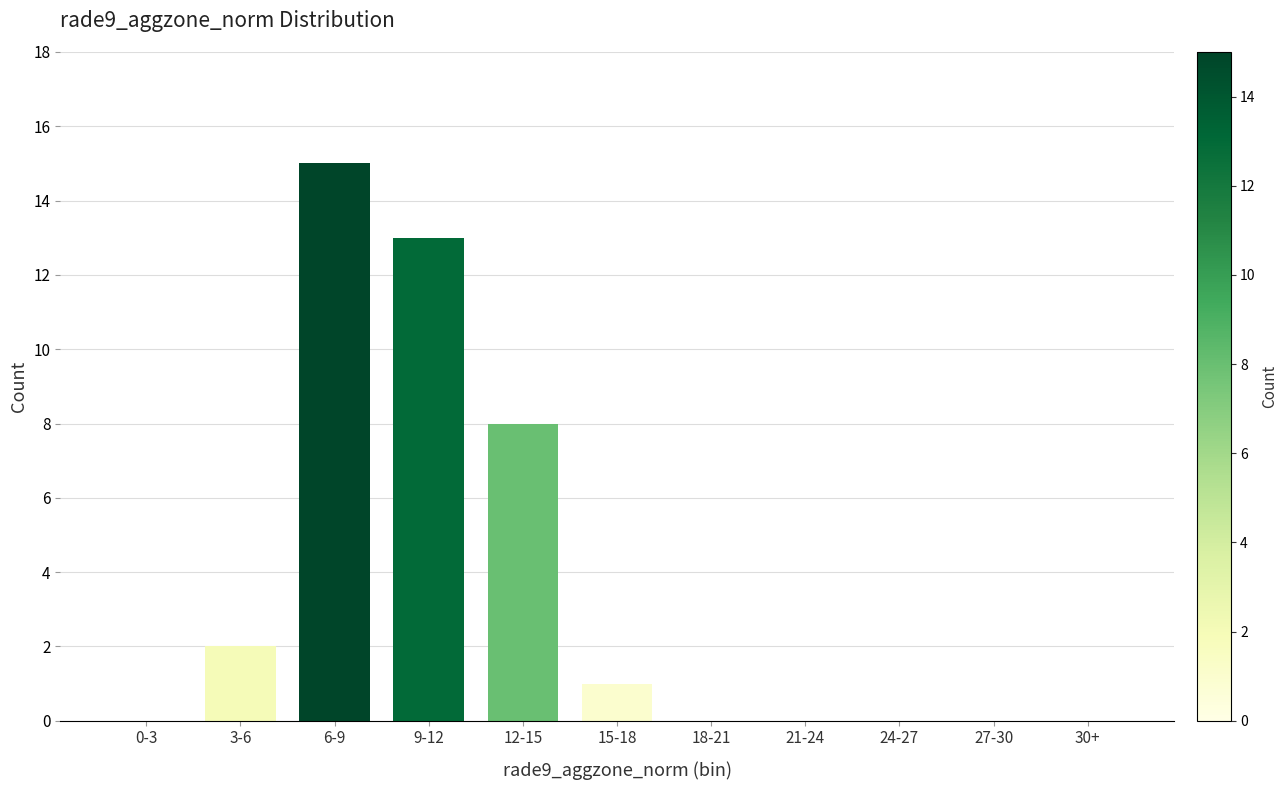

Reading right to left, extract all data points from this chart.

30+=0	27-30=0	24-27=0	21-24=0	18-21=0	15-18=1	12-15=8	9-12=13	6-9=15	3-6=2	0-3=0